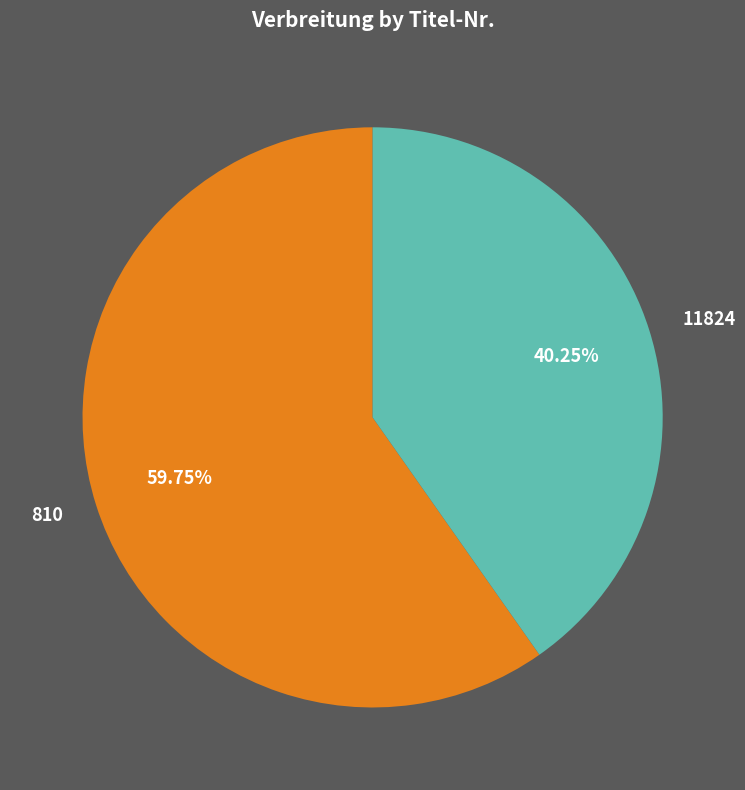

Is it true that 810 is 67% of the pie?

False